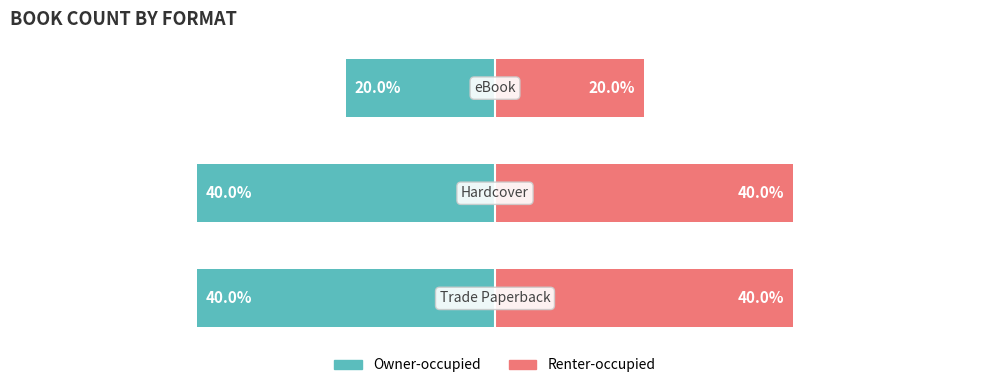

What is the sum of the Renter-occupied values at 1 and 0?

80